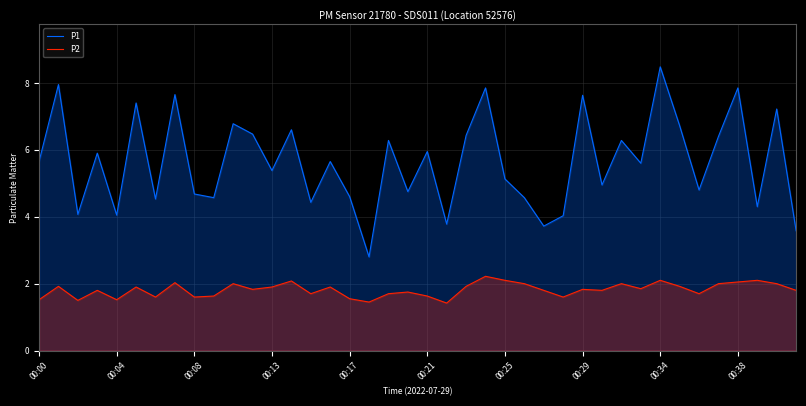

Where is P2 nearest to the value 1?

21